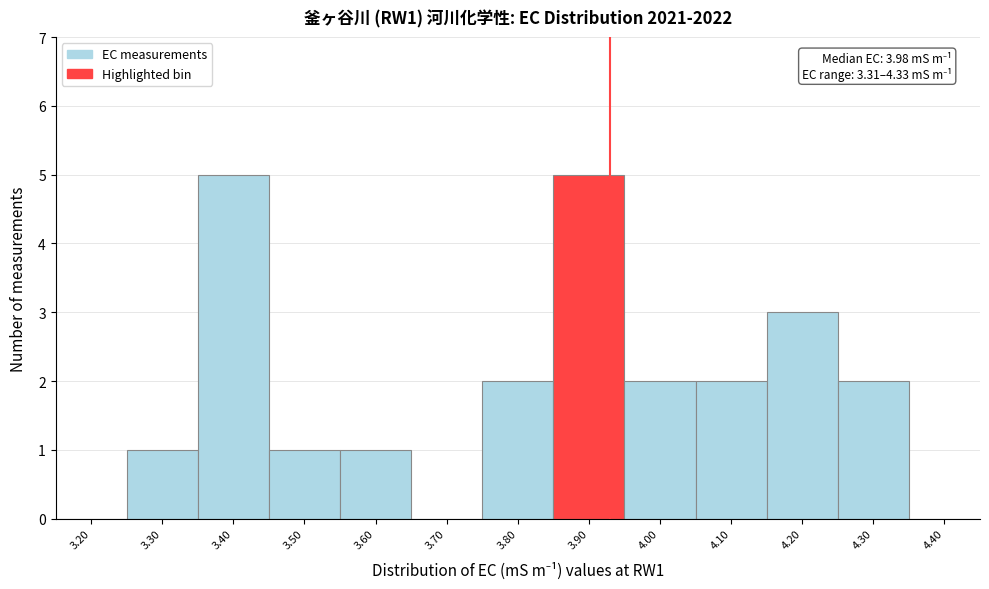

Reading right to left, list all the values displayed in this chart.

4.40=0	4.30=2	4.20=3	4.10=2	4.00=2	3.90=5	3.80=2	3.70=0	3.60=1	3.50=1	3.40=5	3.30=1	3.20=0